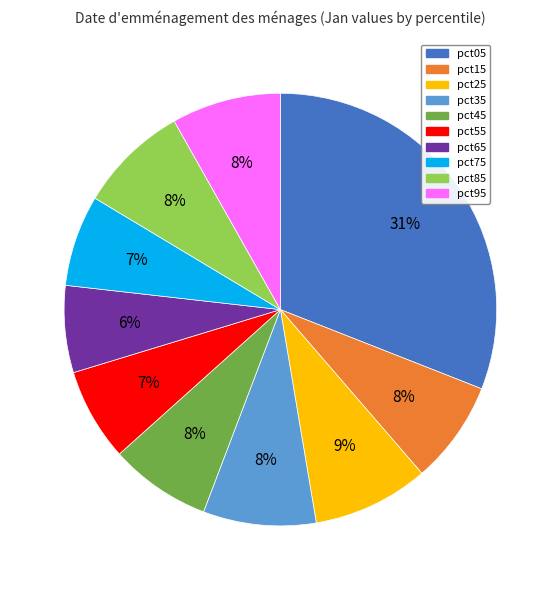

Is pct85 the majority of the pie?

No